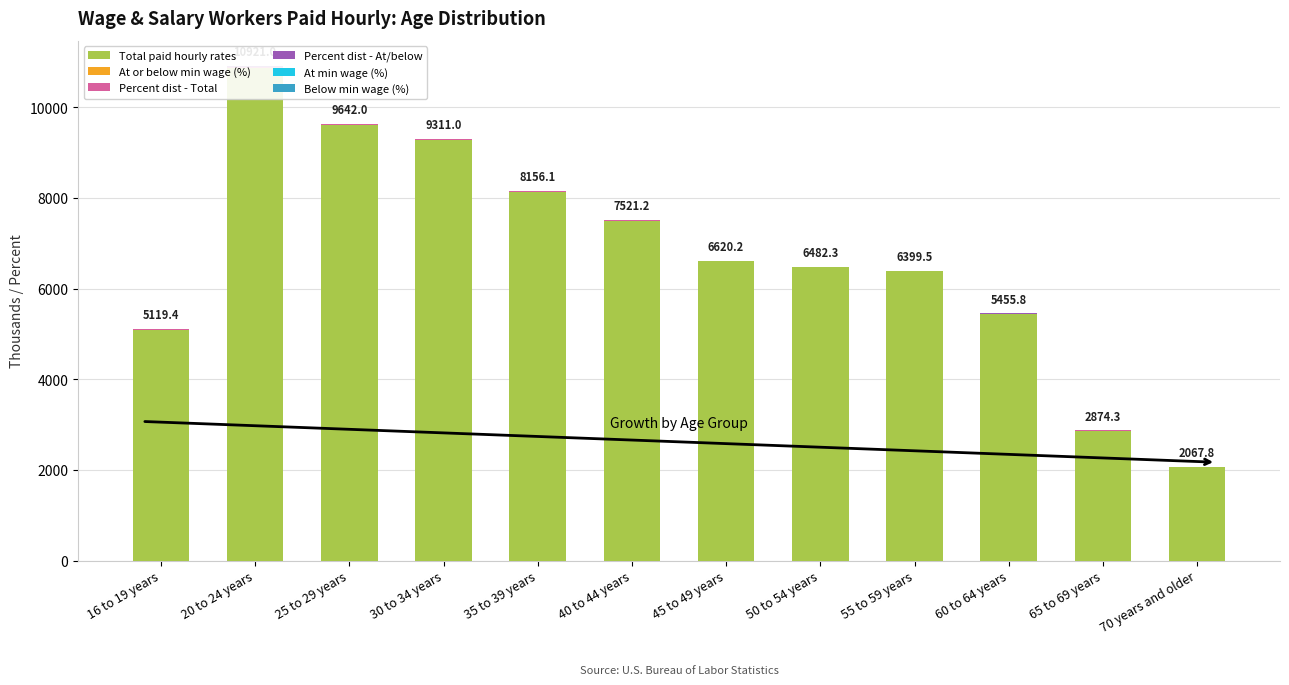

List the series in order of their peak value, highest first.

Total paid hourly rates, Percent dist - At/below, Percent dist - Total, At or below min wage (%), Below min wage (%), At min wage (%)